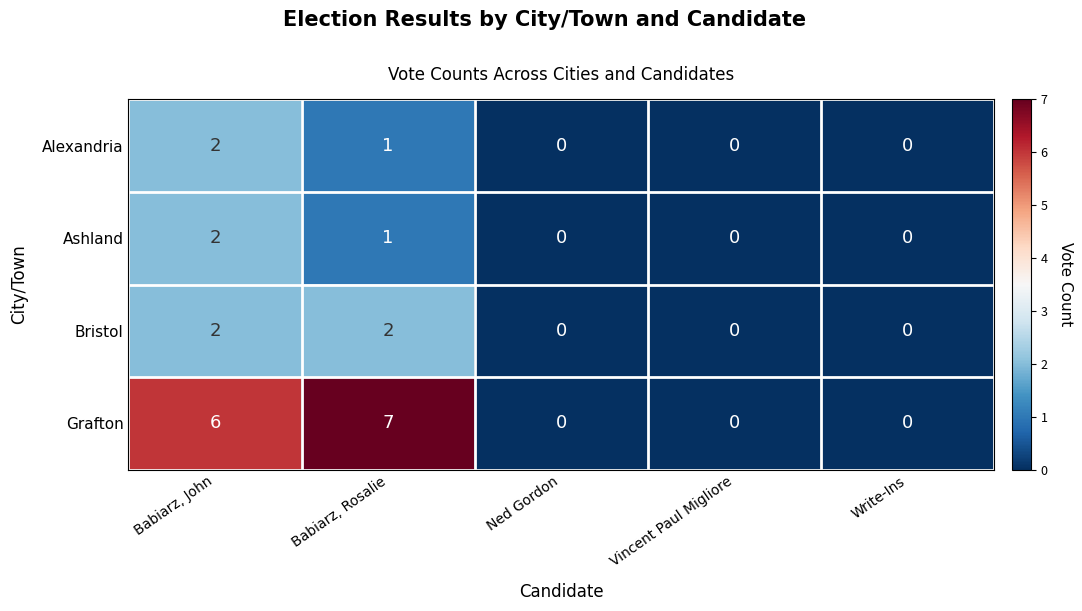

How many data points does each series have?

5